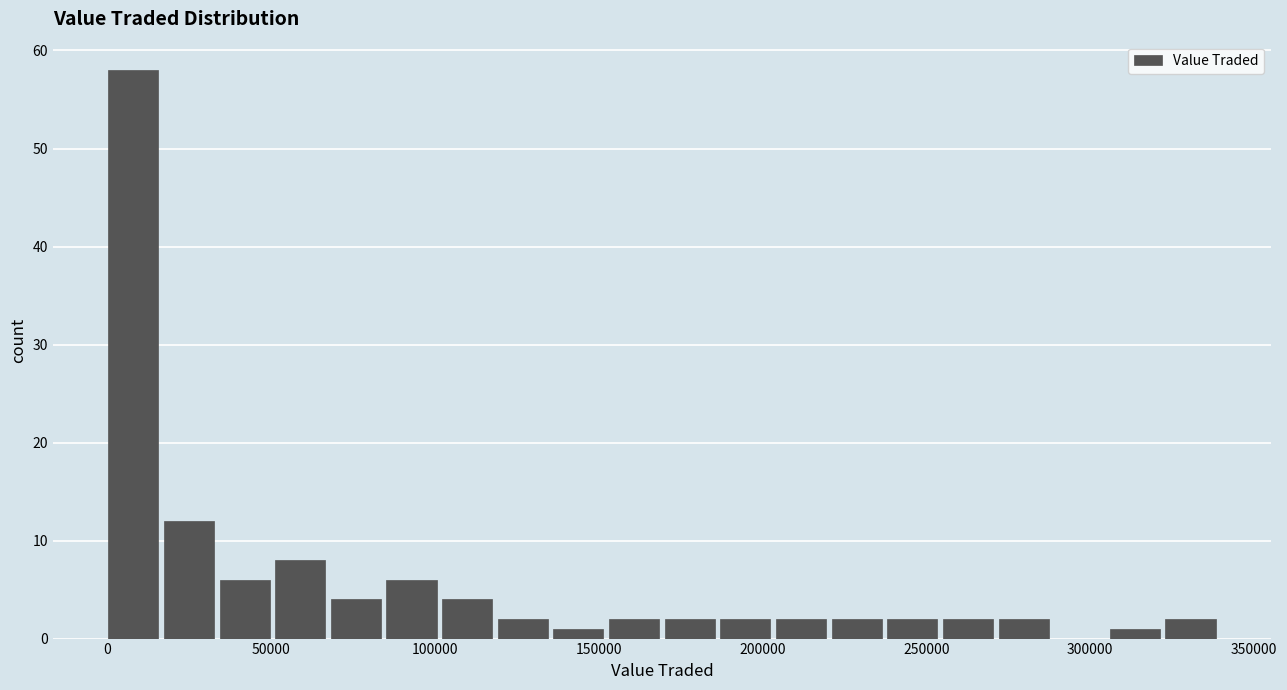

Read against the x-axis, roughly where is the centre of the tallest bar?

10000